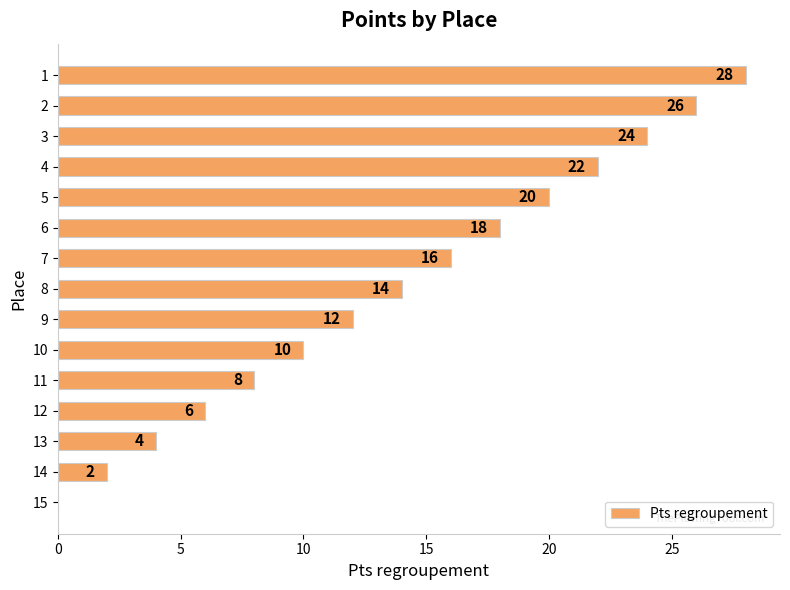

Where is the data nearest to the value 14?

8